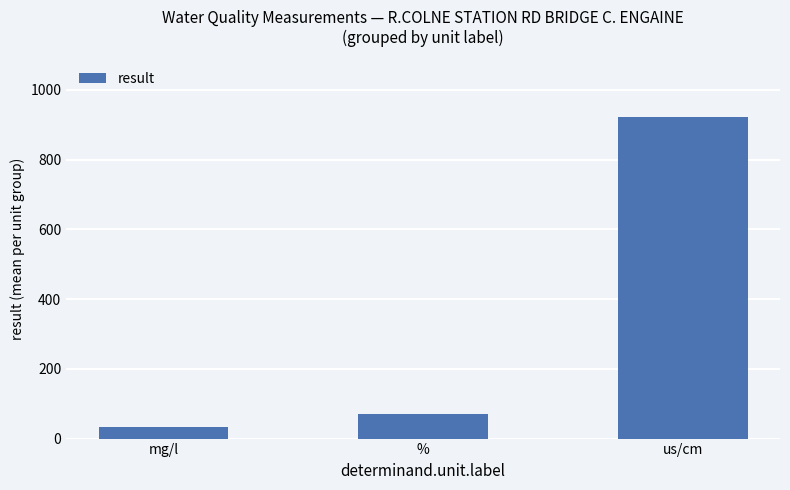

Read the value at %.

71.4